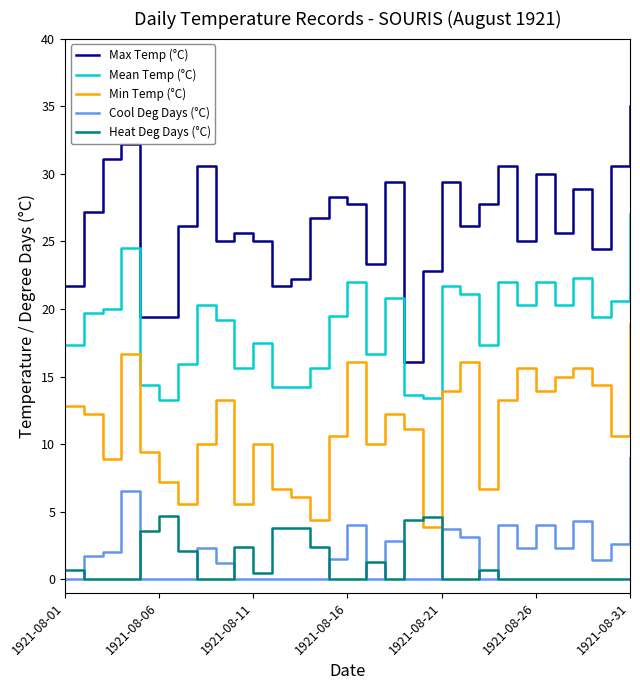

Rank the series by their maximum value, from lowest to highest.

Heat Deg Days (°C), Cool Deg Days (°C), Min Temp (°C), Mean Temp (°C), Max Temp (°C)